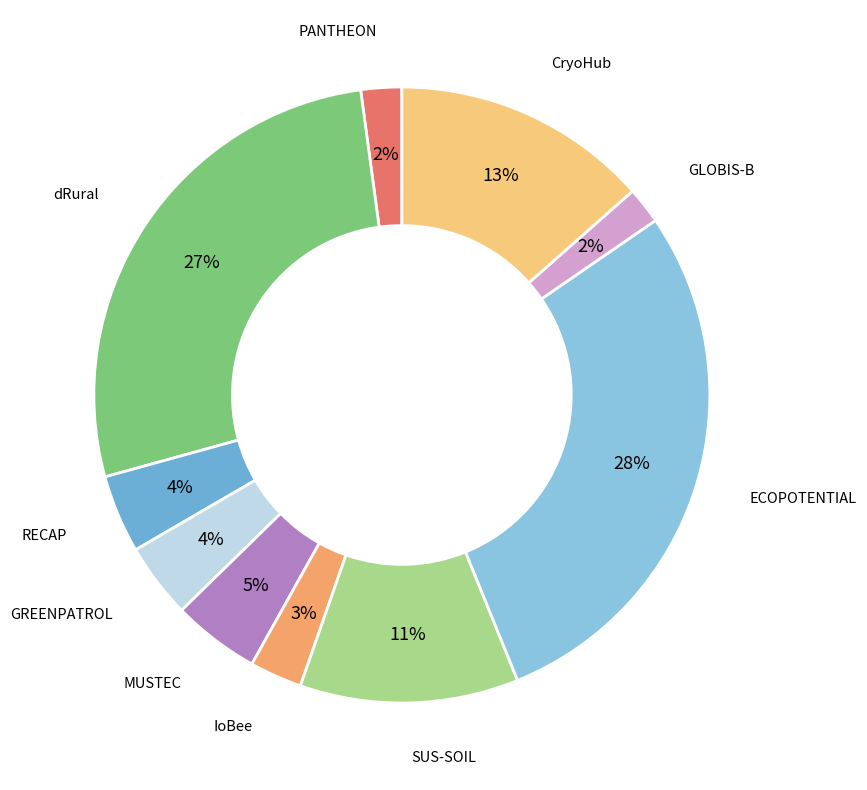

How many slices are in this pie chart?

10